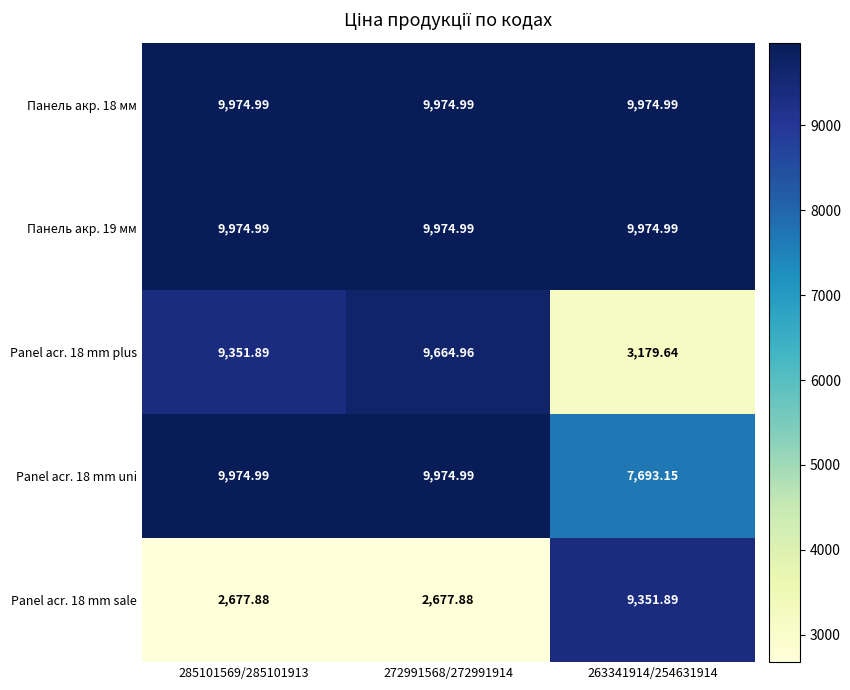

At which category is the sum across all series the highest?

272991568/272991914